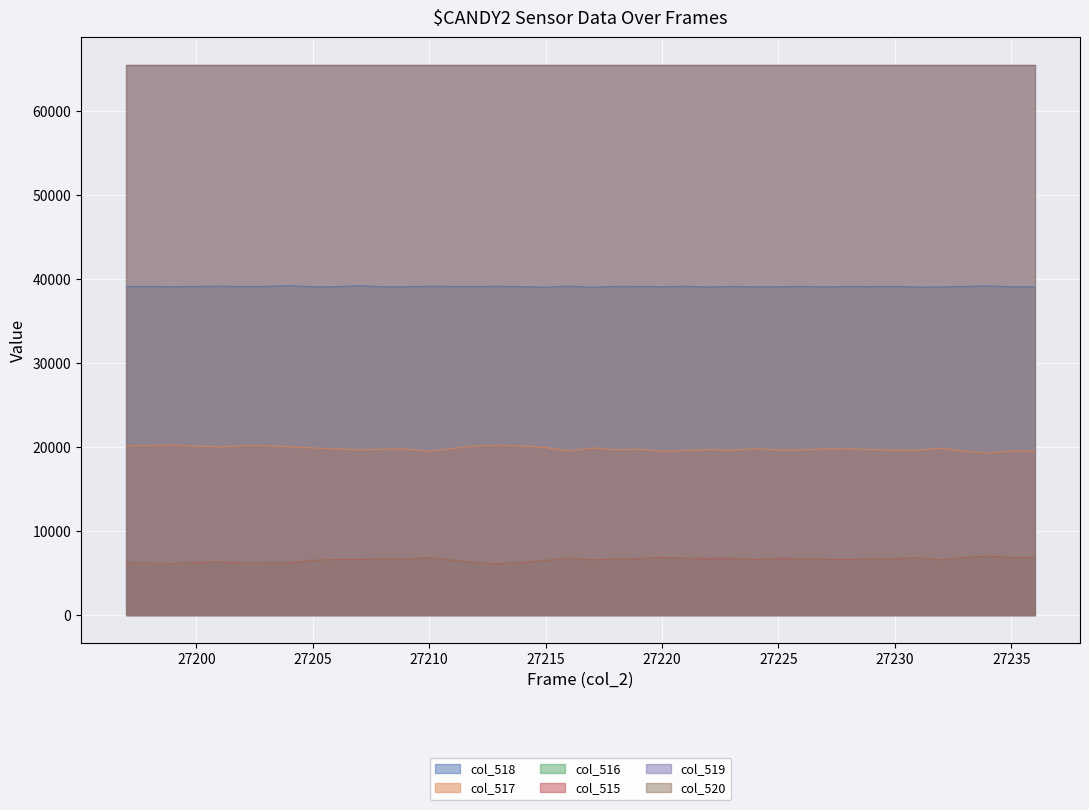

At which category does col_515 reach its first local peak?

27201